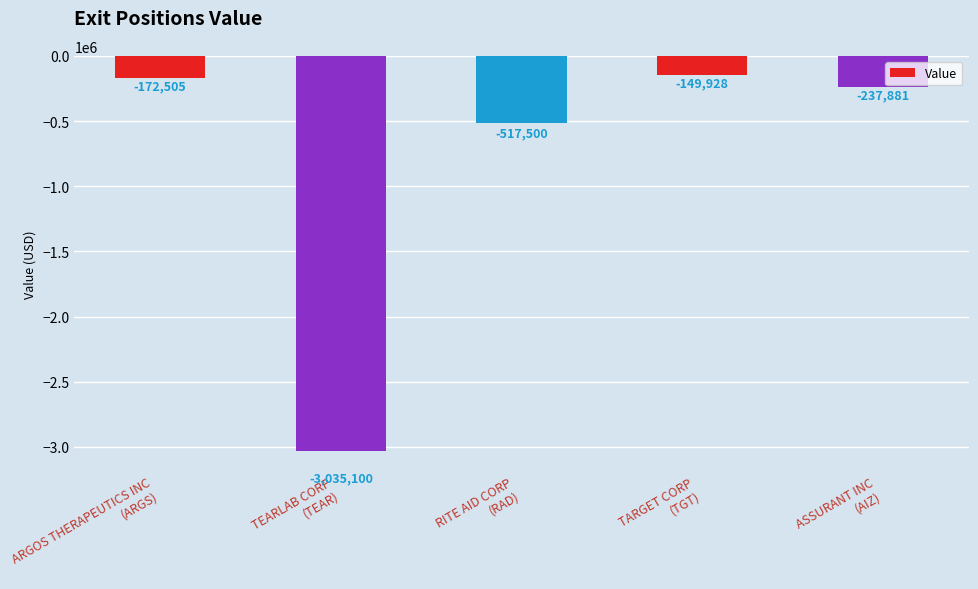

At which category does the chart reach its minimum across all series?

TEARLAB CORP
(TEAR)